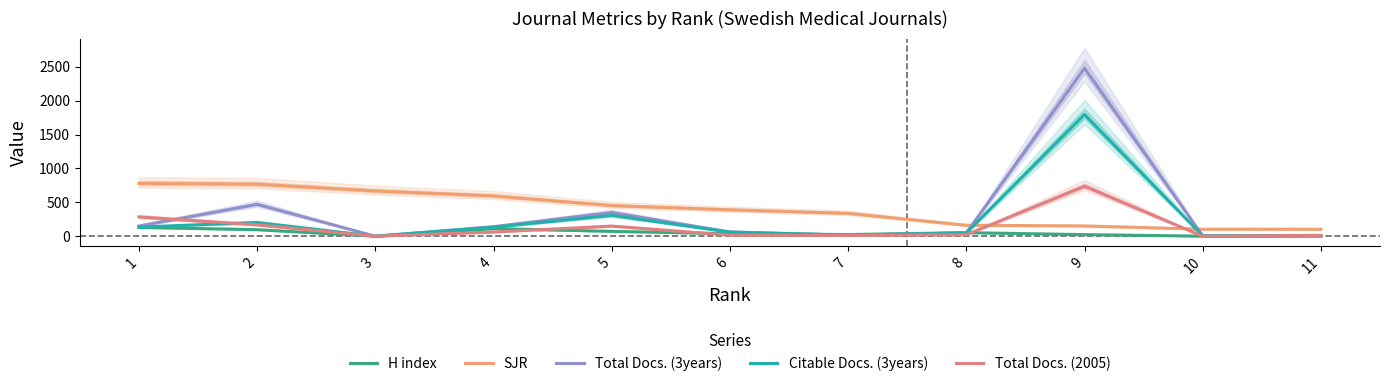

How many lines are shown in the chart?

5